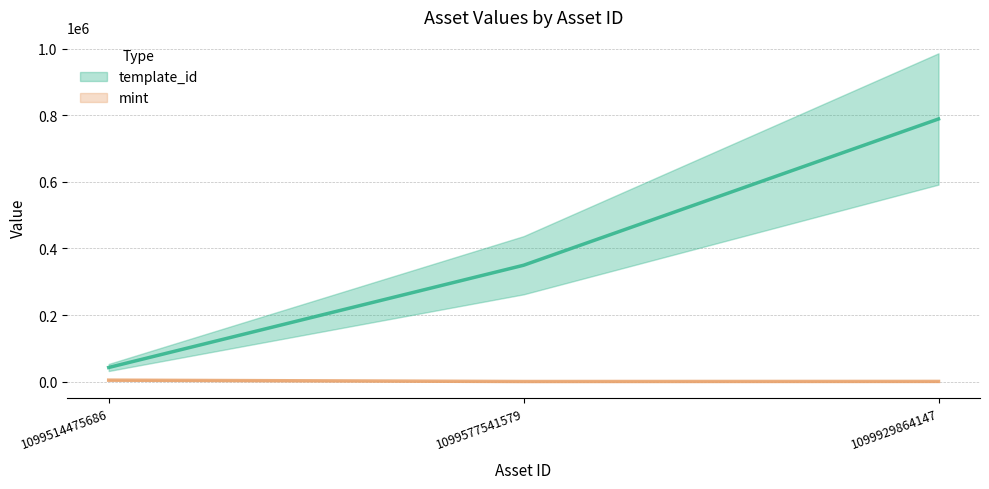

At how many categories does at least one series exceed 63311?

2